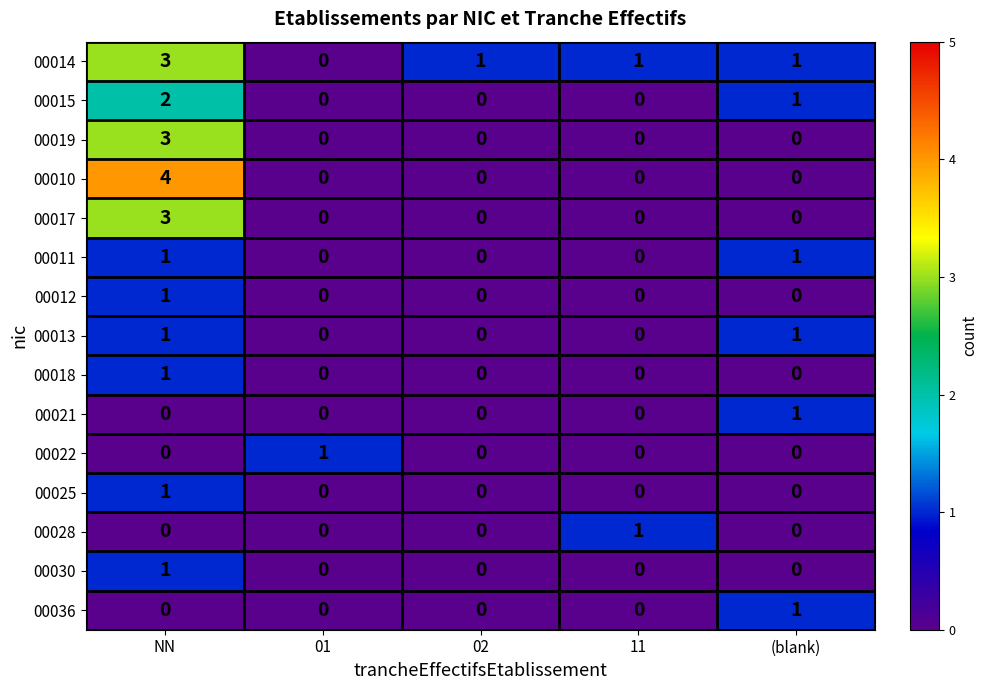

How many distinct data groups are displayed?

15